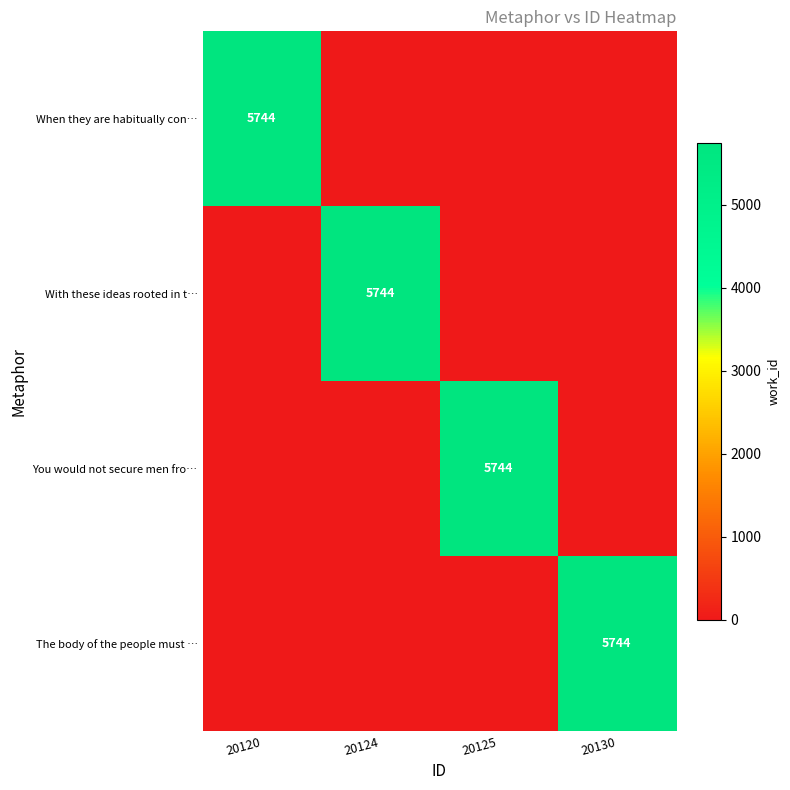

The You would not secure men fro… series shows 8108 at 20125. True or false?

False